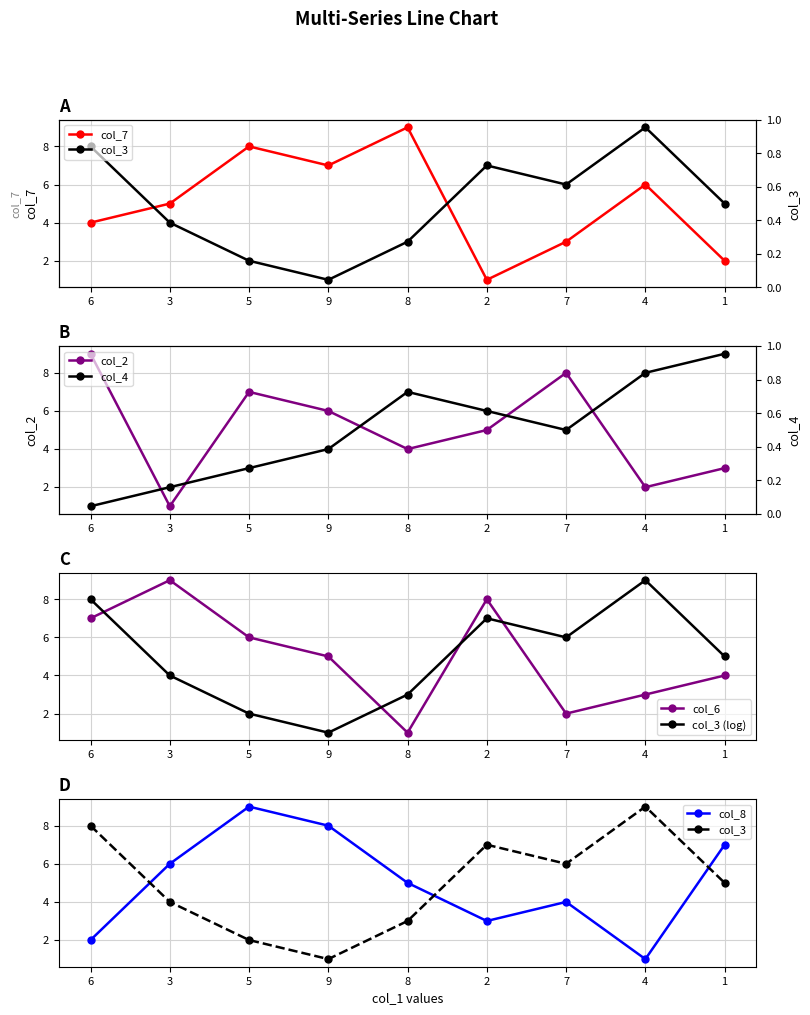

What are all the series names shown in the legend?

col_7, col_3, col_2, col_4, col_6, col_8